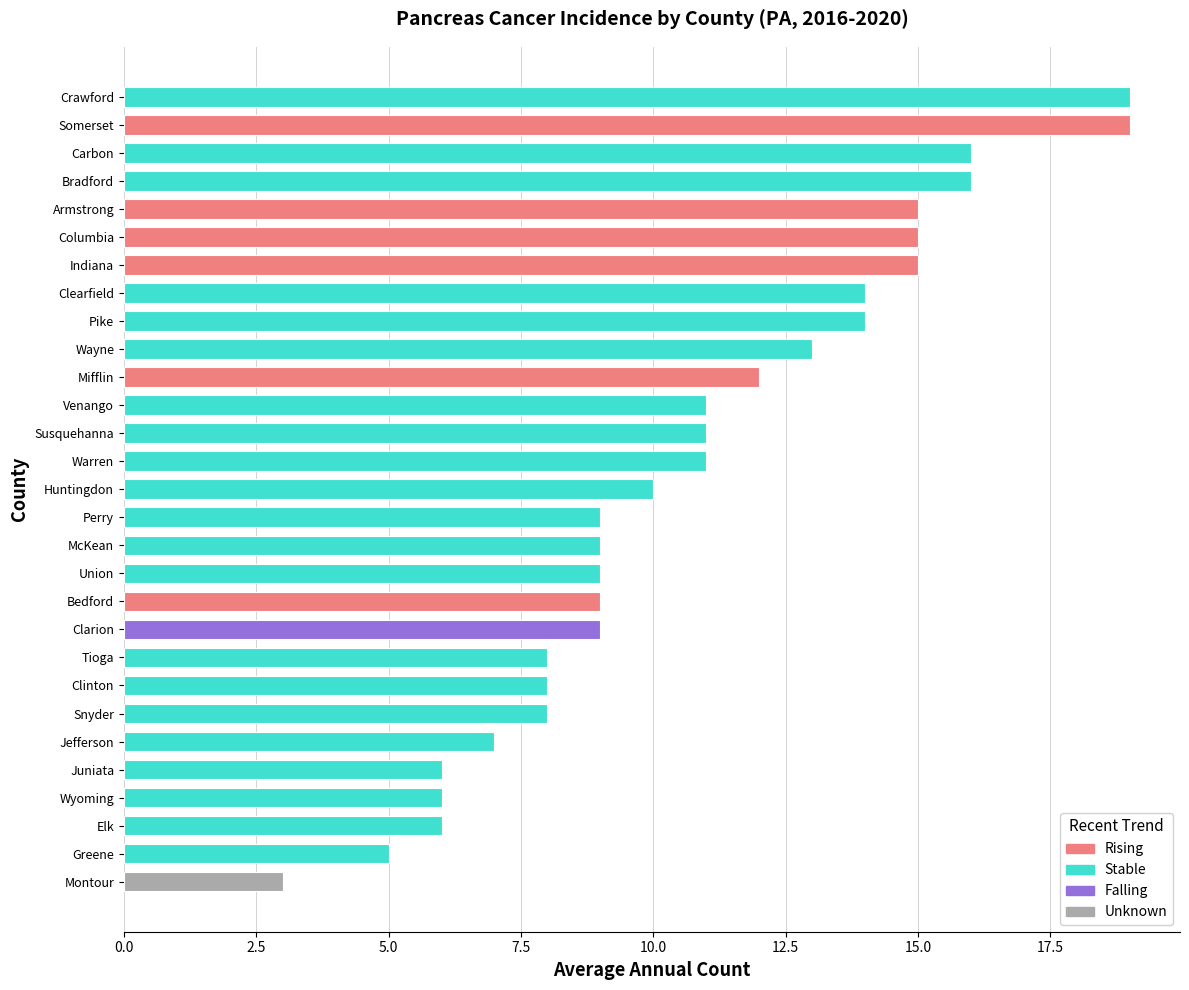

What position from the right is Juniata?

25